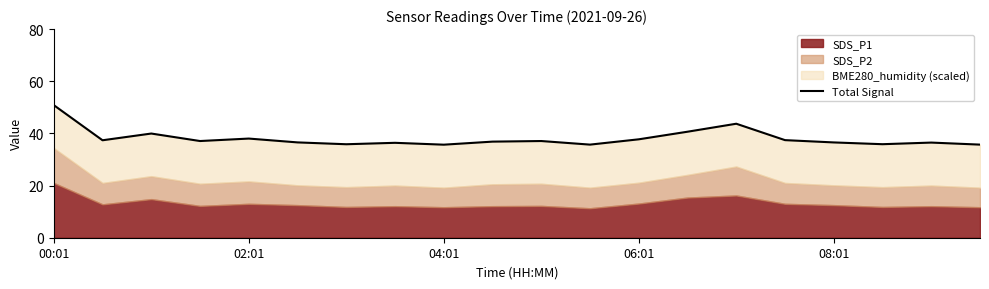

At which label does the data first exceed 37?

00:01